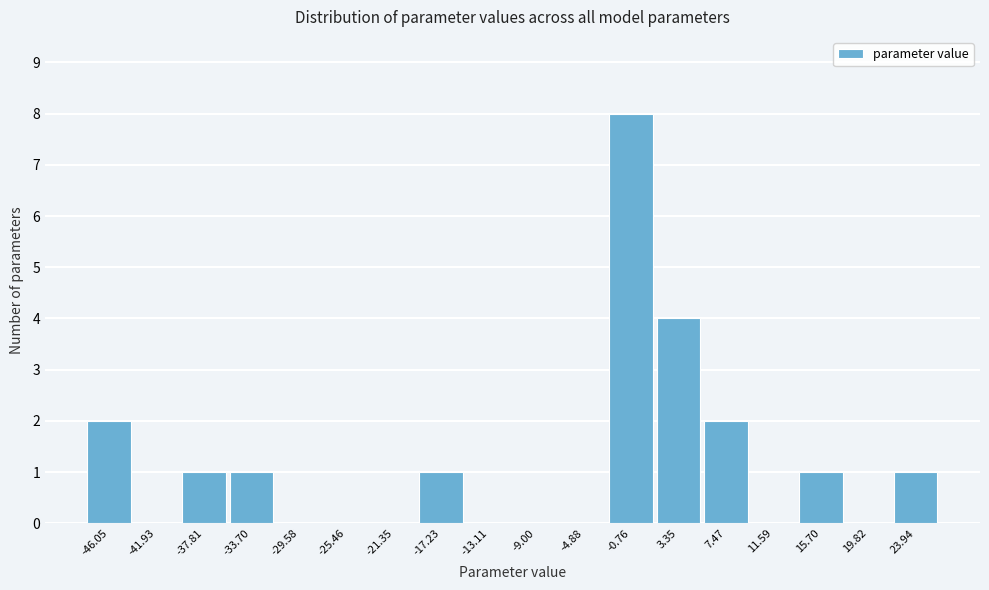

Reading right to left, what are all the values shown in this chart?

23.94=1	19.82=0	15.70=1	11.59=0	7.47=2	3.35=4	-0.76=8	-4.88=0	-9.00=0	-13.11=0	-17.23=1	-21.35=0	-25.46=0	-29.58=0	-33.70=1	-37.81=1	-41.93=0	-46.05=2